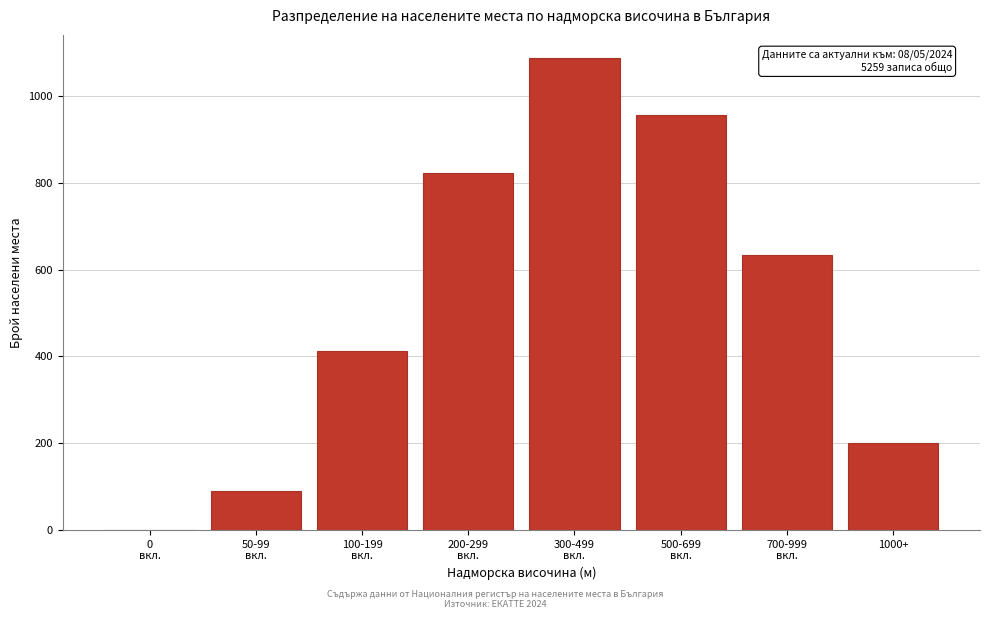

What is the sum of all values?

4202